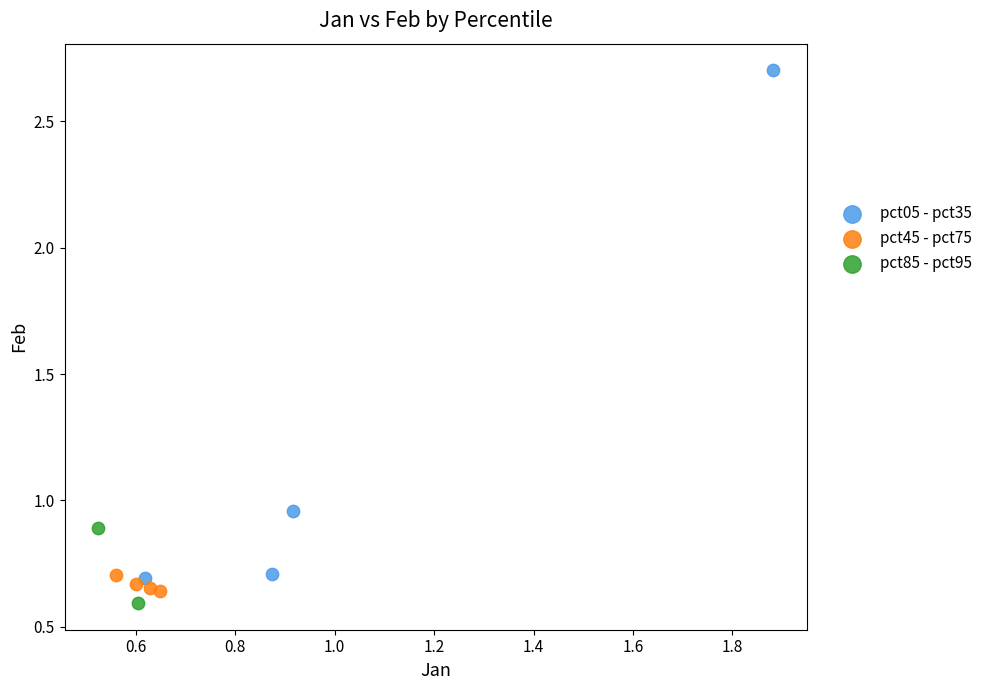

Which series contains the lowest Y value?

pct85 - pct95